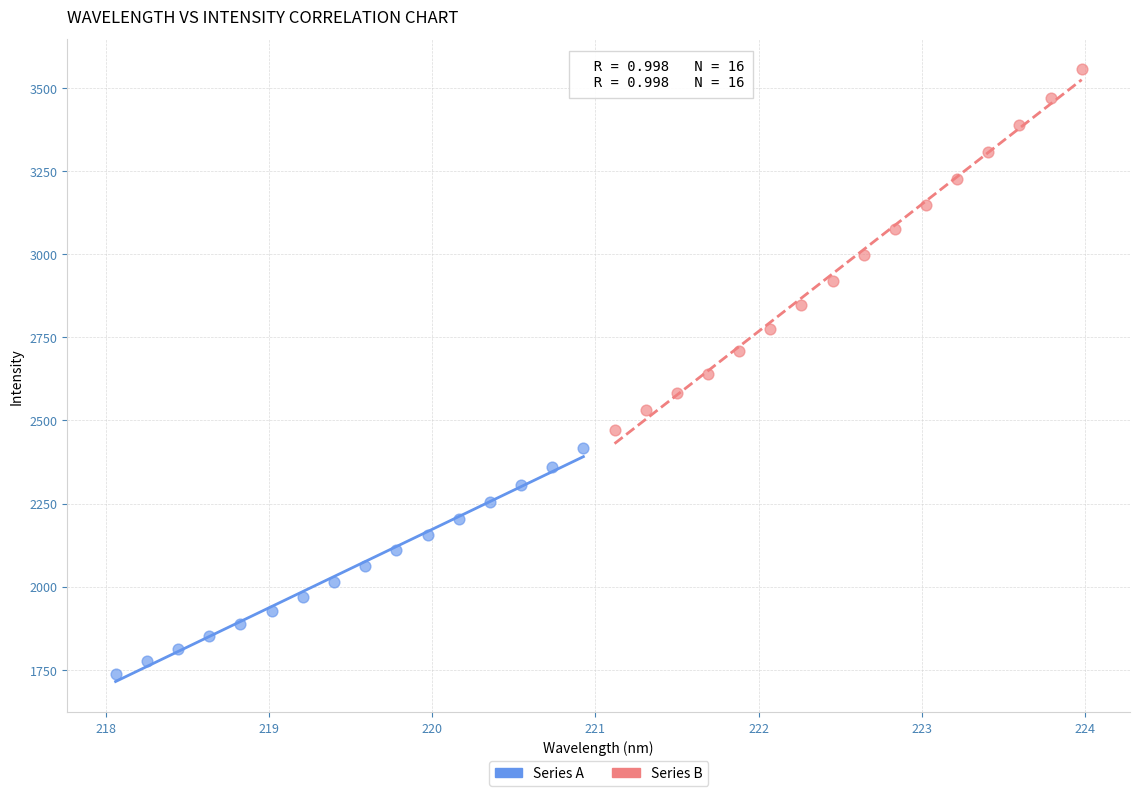

Which series reaches the maximum Y coordinate?

Series B